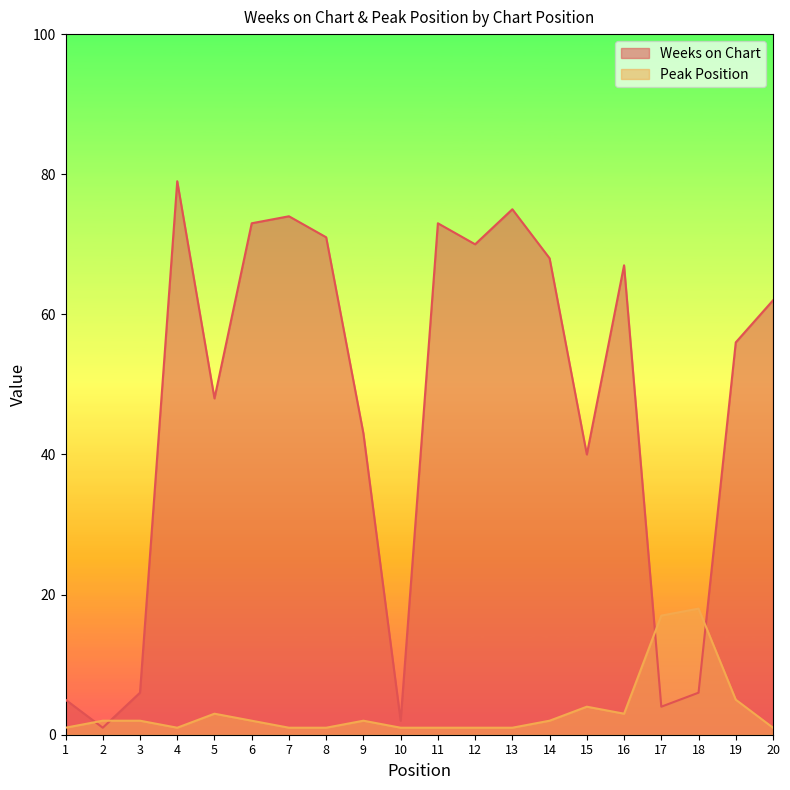

Which series changed the most between 1 and 6?

Weeks on Chart